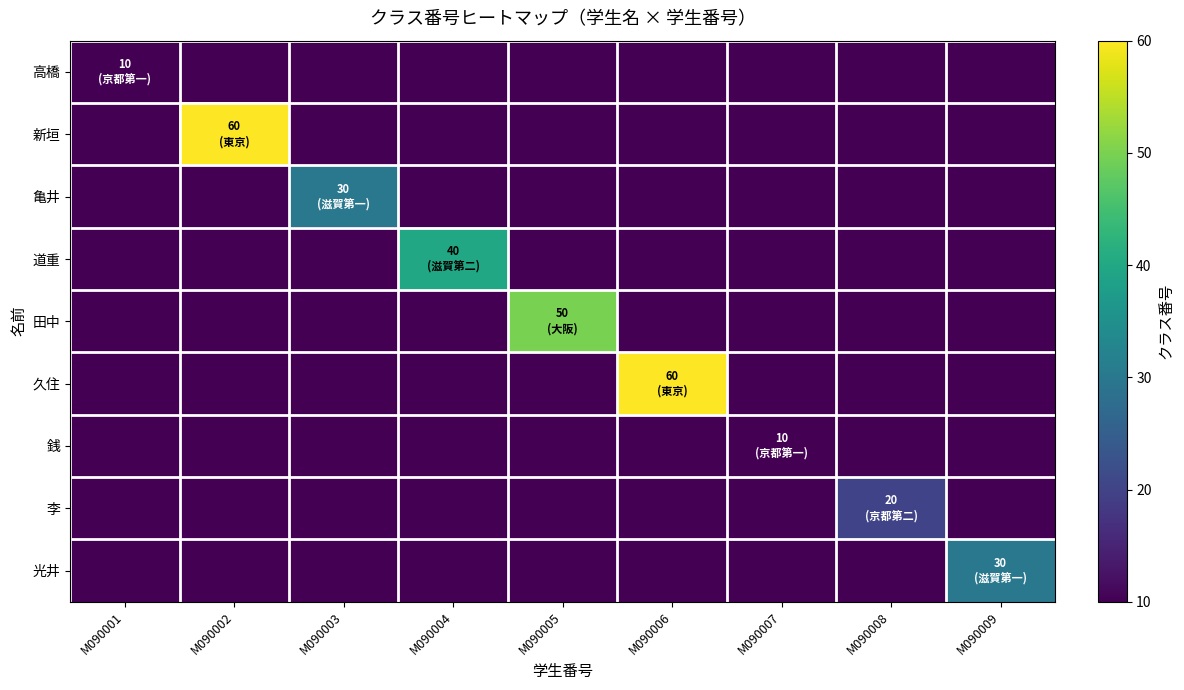

At how many categories does at least one series exceed 11?

7